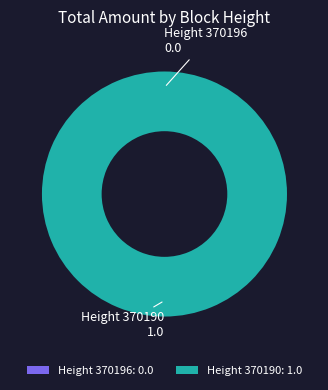

Which category accounts for the majority?

370190